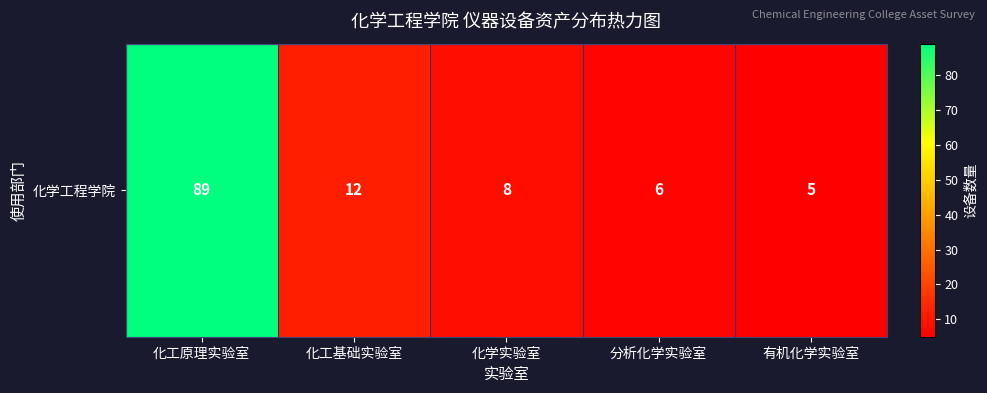

What is the greatest value displayed?

89